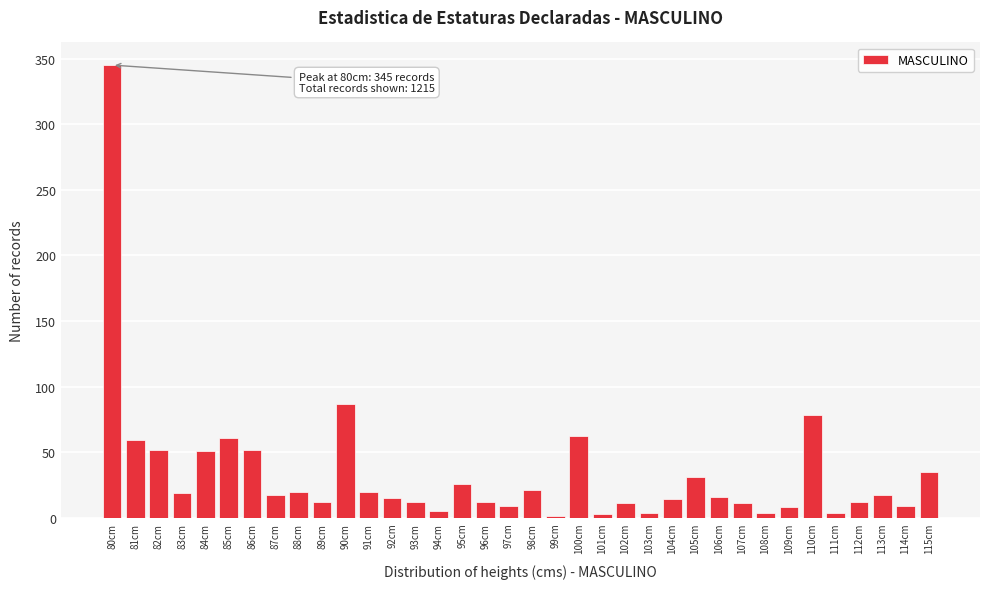

What is the sum of all values?

1215